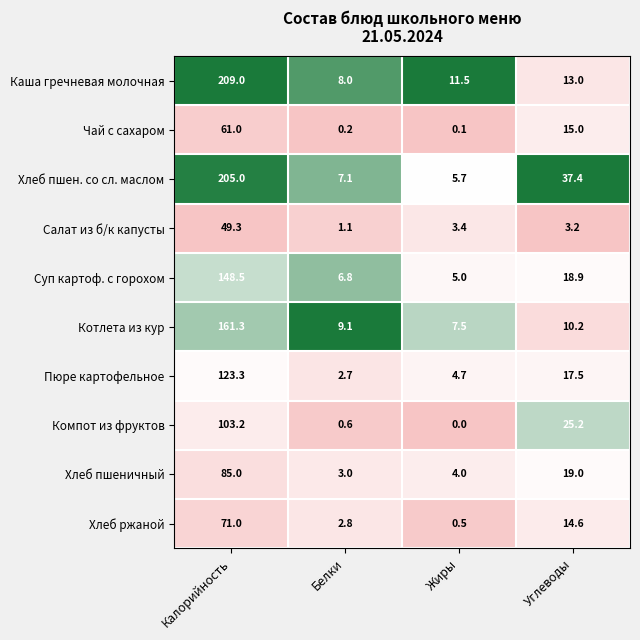

List the labels in order of Салат из б/к капусты value, smallest first.

Белки, Углеводы, Жиры, Калорийность